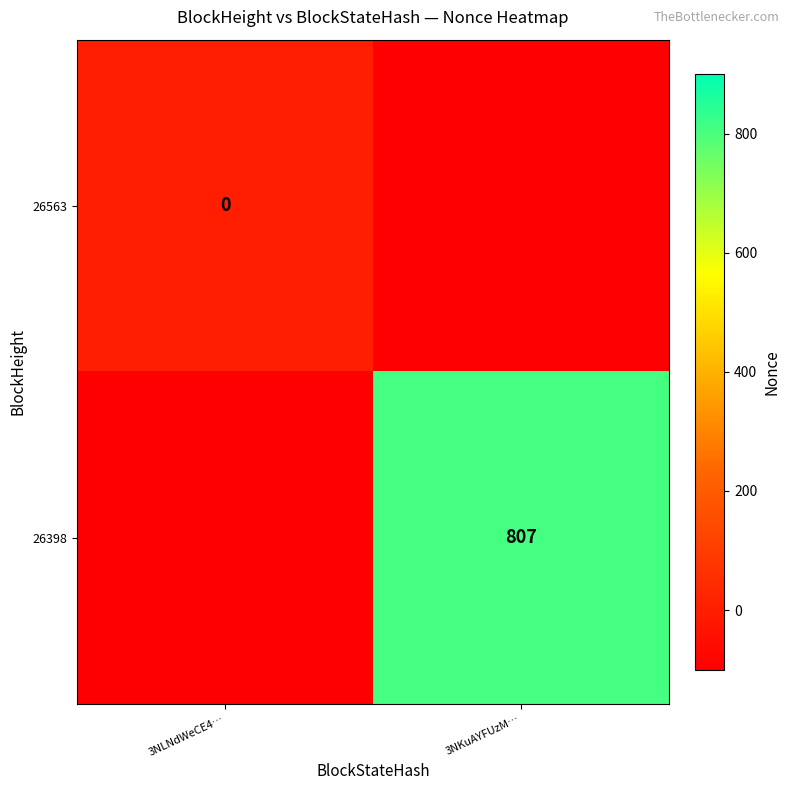

What is the total value across all series at 3NKuAYFUzM…?

707